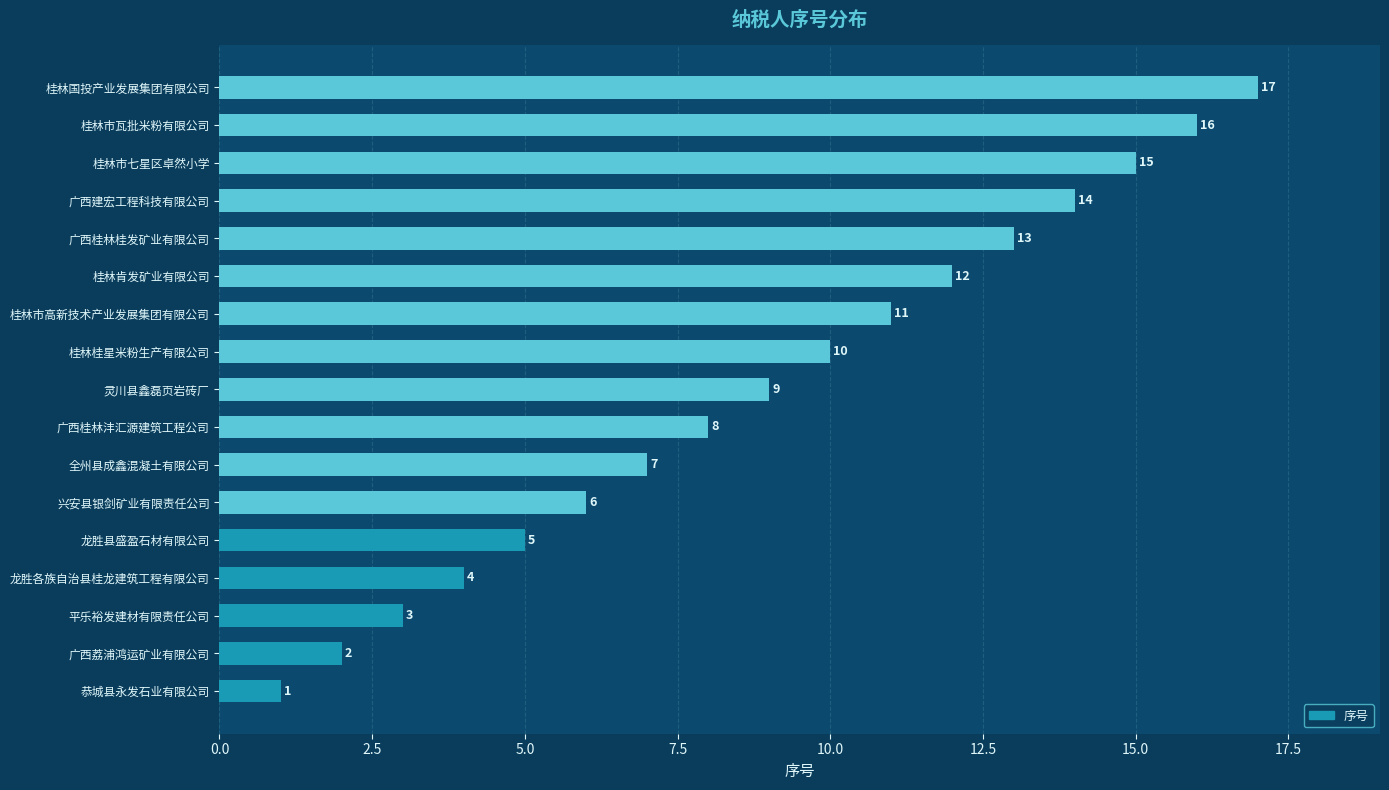

What value does the data have at 桂林桂星米粉生产有限公司, to the nearest 5?

10